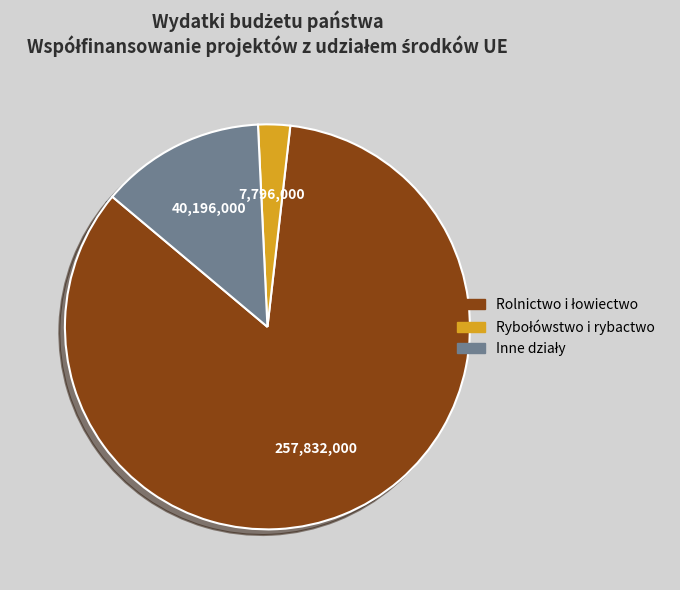

Is there a majority slice in this chart?

Yes